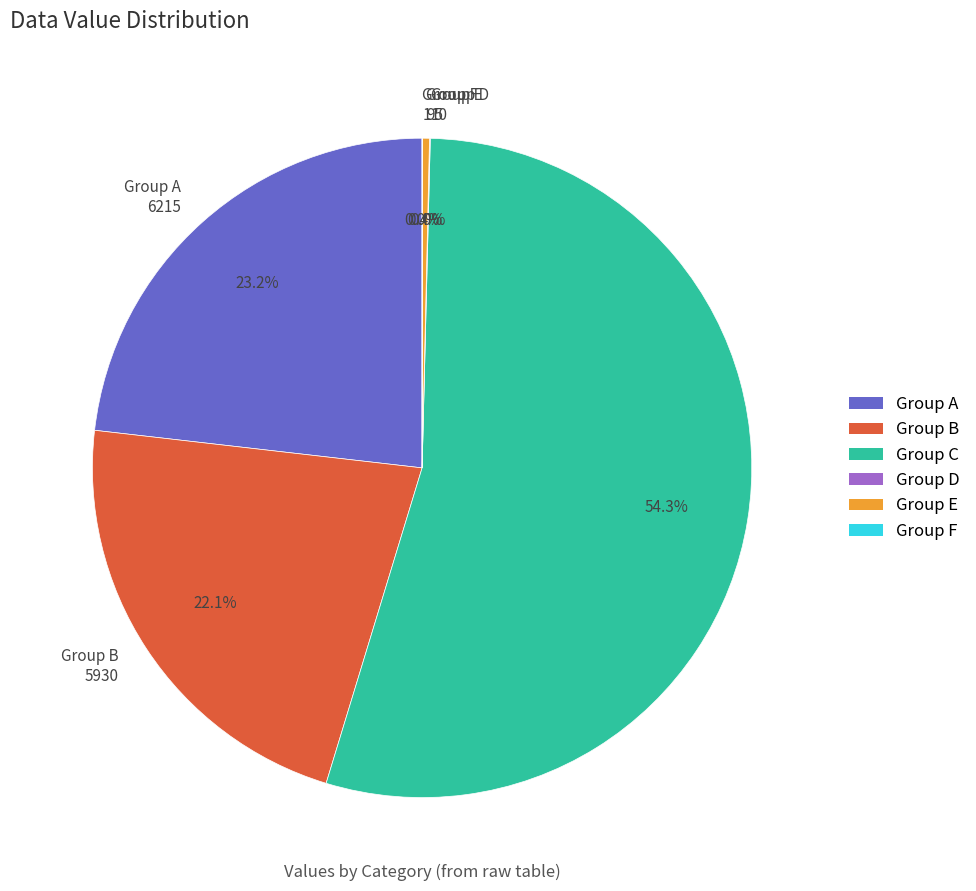

Which category has the biggest portion of the pie?

Group C 14560